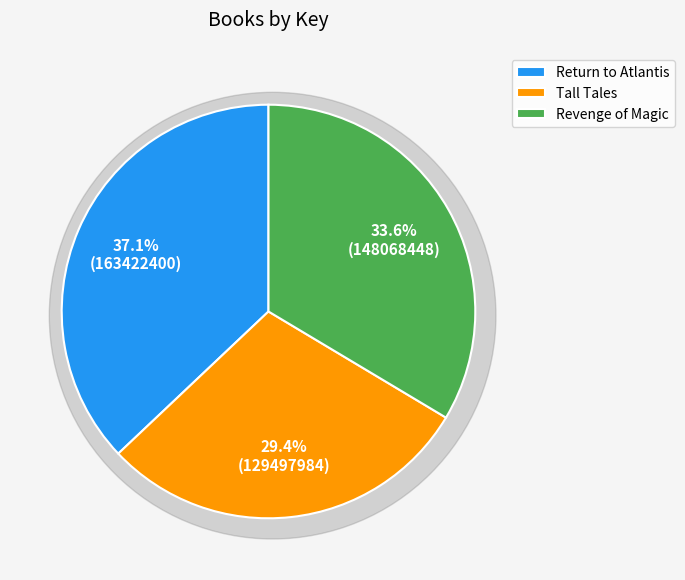

To the nearest percent, what is the combined percentage of Revenge of Magic and Return to Atlantis?

71%